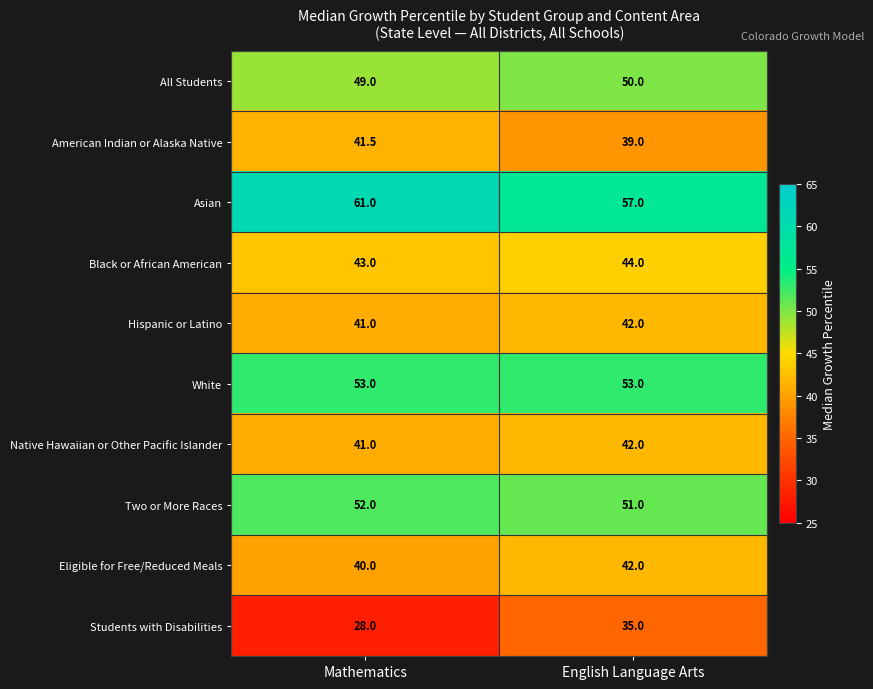

What value does the American Indian or Alaska Native series have at English Language Arts?

39.0